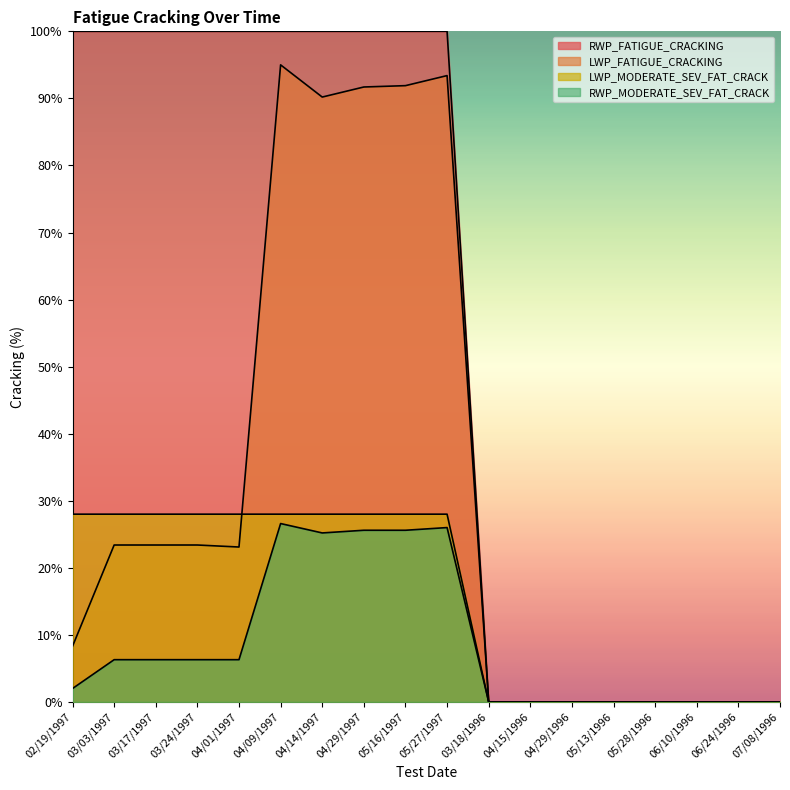

True or false: LWP_FATIGUE_CRACKING and RWP_MODERATE_SEV_FAT_CRACK intersect in this chart.

False